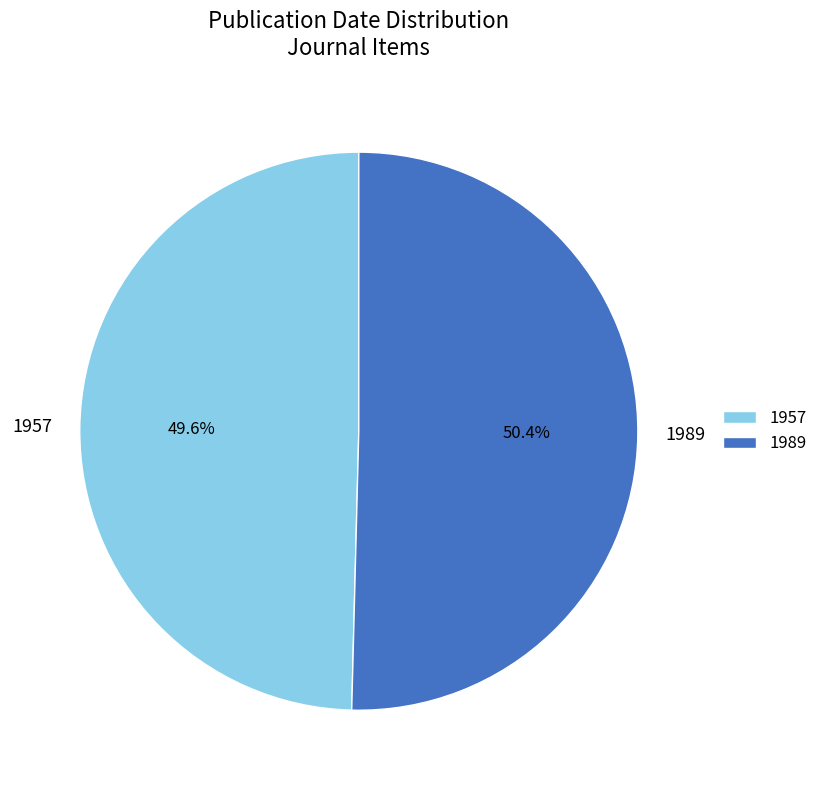

To the nearest percent, what percentage of the pie is 1989?

50%